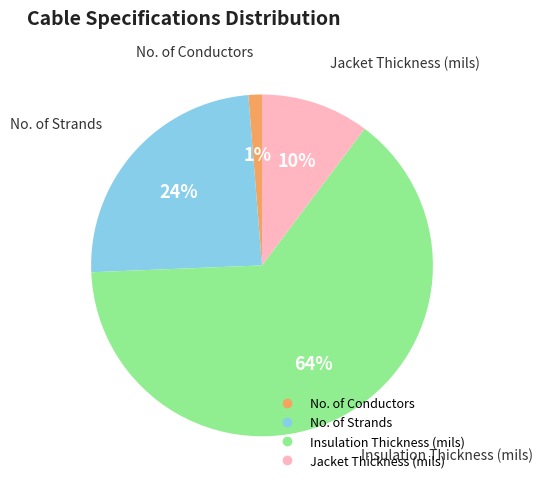

Is Insulation Thickness (mils) the majority of the pie?

Yes